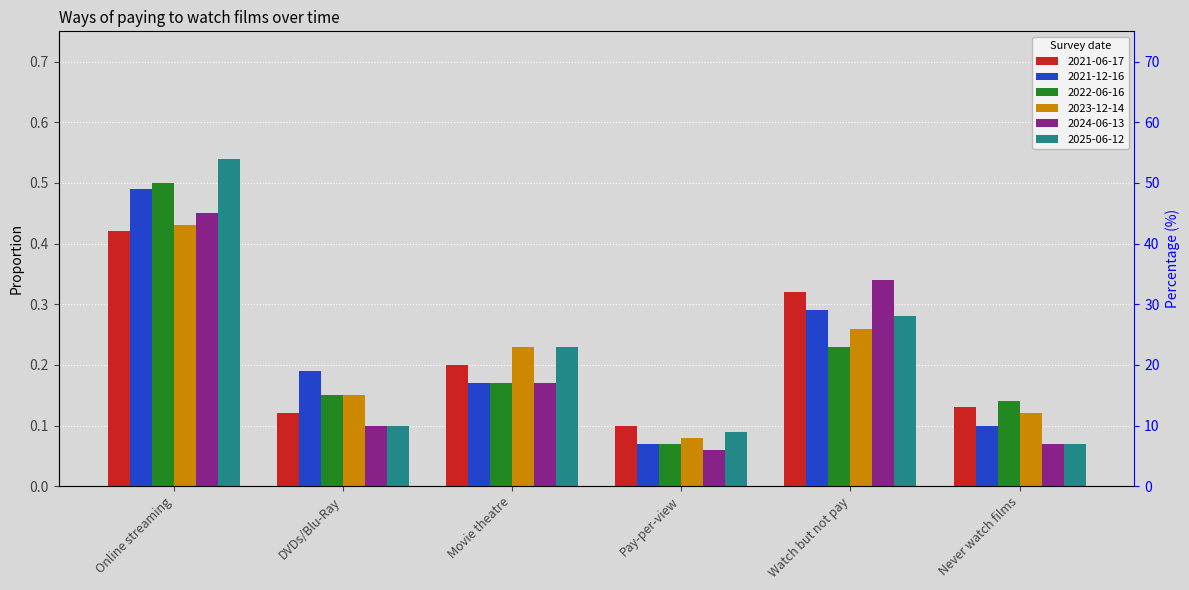

List the labels in order of 2022-06-16 value, largest first.

Online streaming, Watch but not pay, Movie theatre, DVDs/Blu-Ray, Never watch films, Pay-per-view